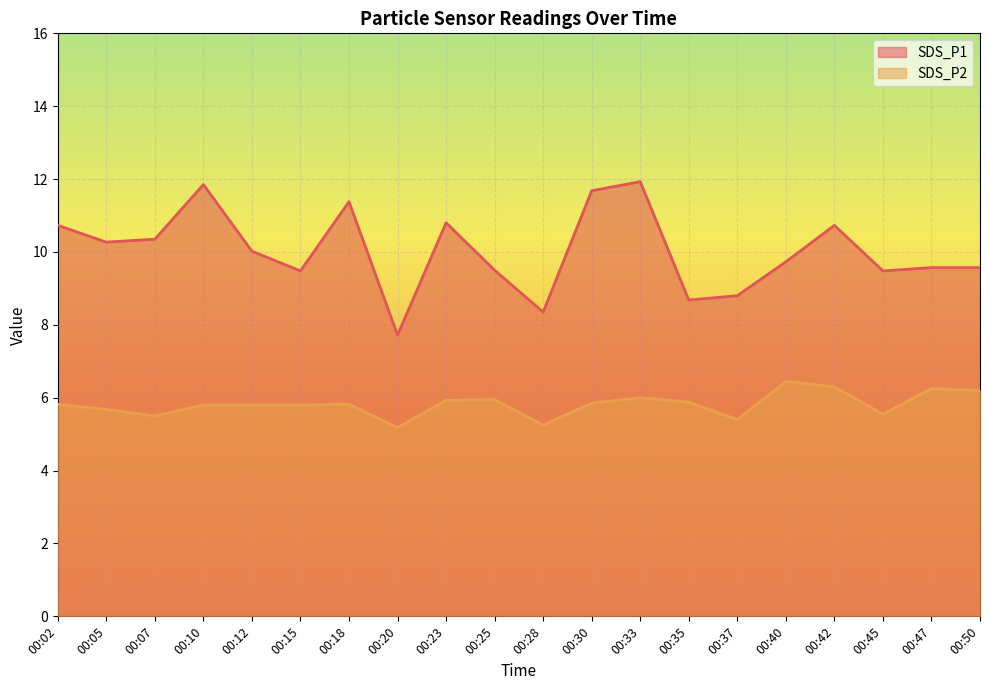

True or false: SDS_P2 and SDS_P1 cross at least once.

False